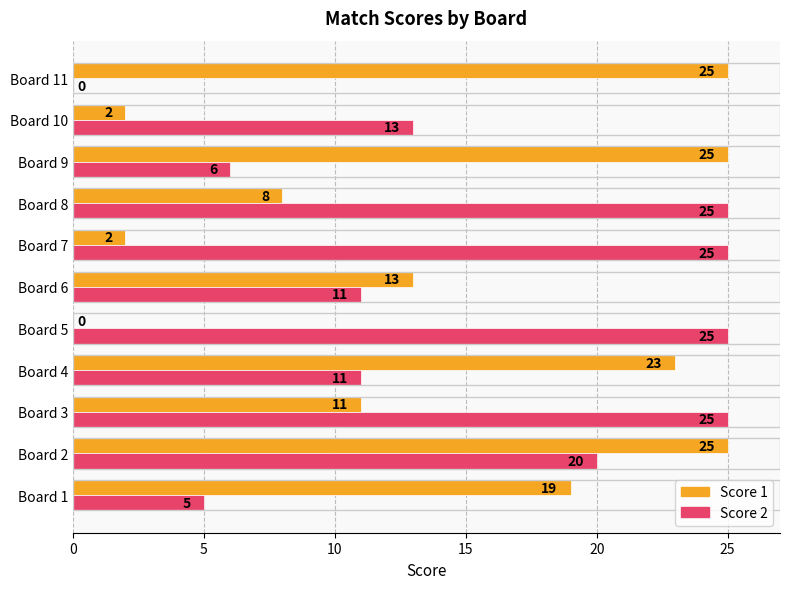

Which series changed the most between Board 3 and Board 9?

Score 2